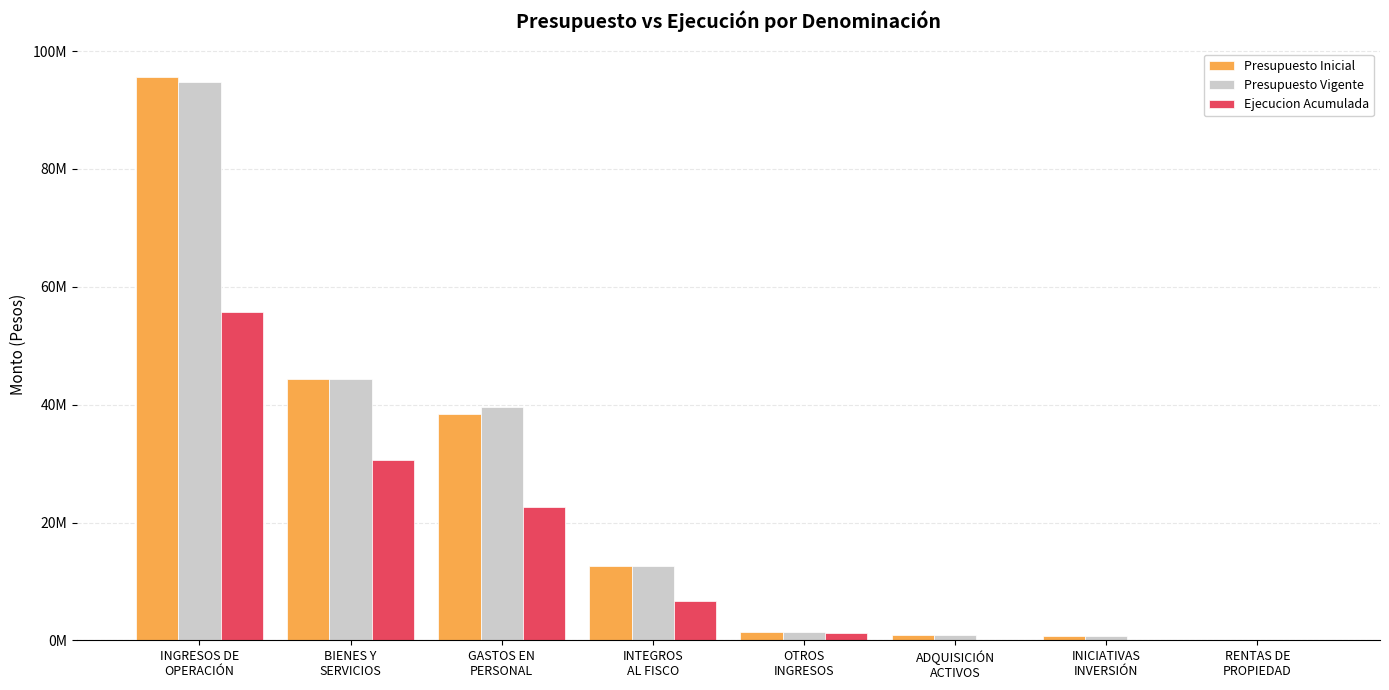

What are all the series names shown in the legend?

Presupuesto Inicial, Presupuesto Vigente, Ejecucion Acumulada